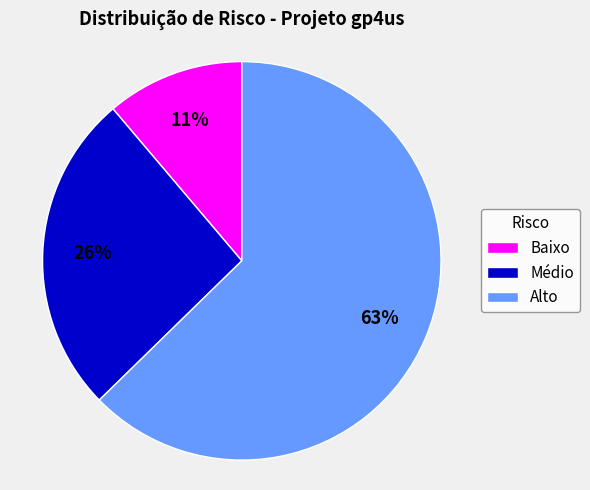

To the nearest percent, what is the average slice percentage?

33%